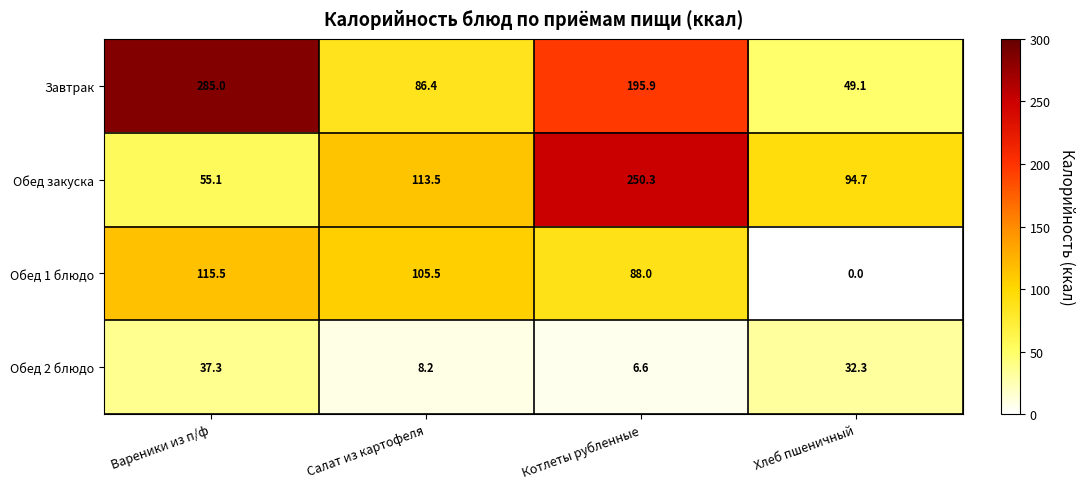

How many series are shown in this chart?

4